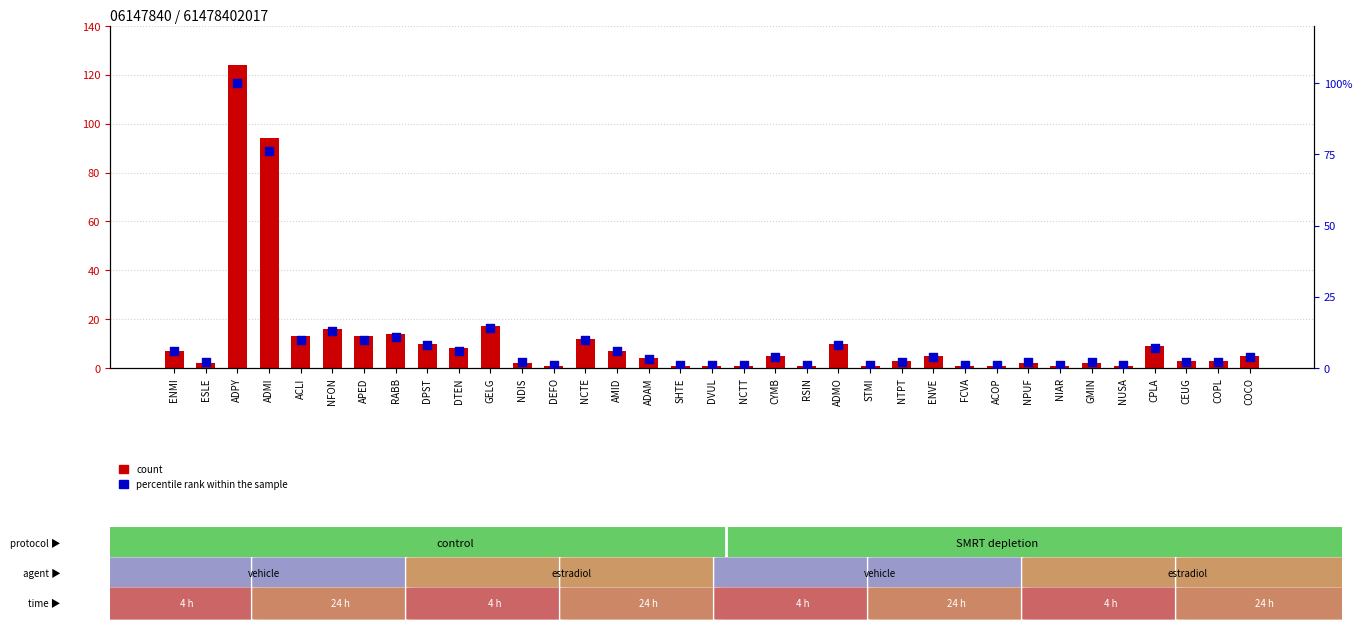

Which series contains the highest Y value?

count